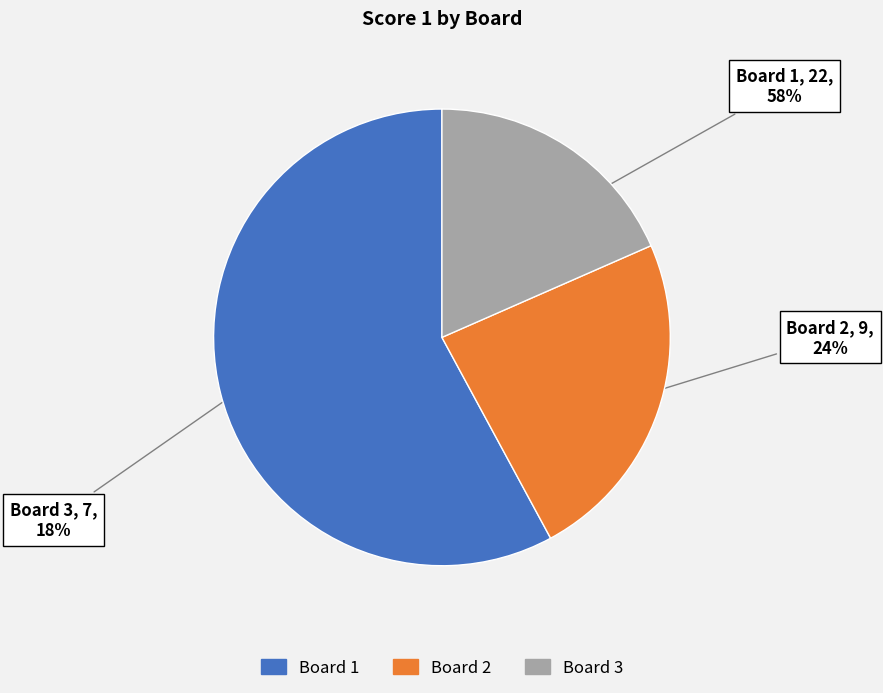

Rank the categories by value from lowest to highest.

Board 3, Board 2, Board 1